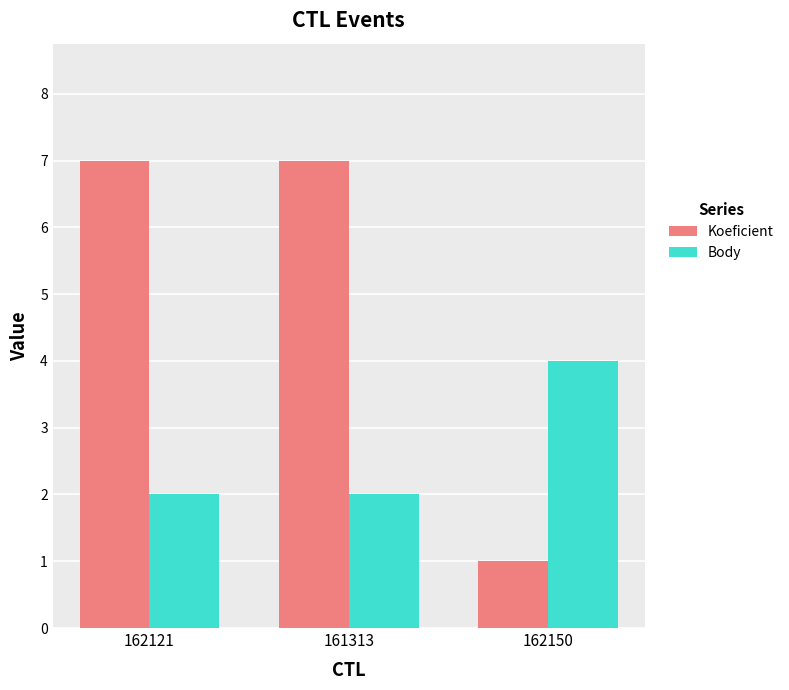

At how many categories does at least one series exceed 3?

3